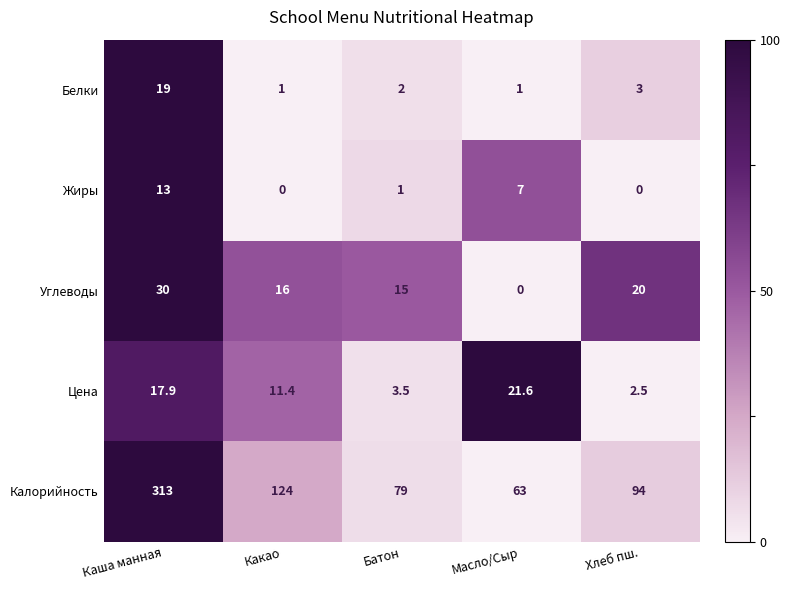

Count the number of categories in the chart.

5